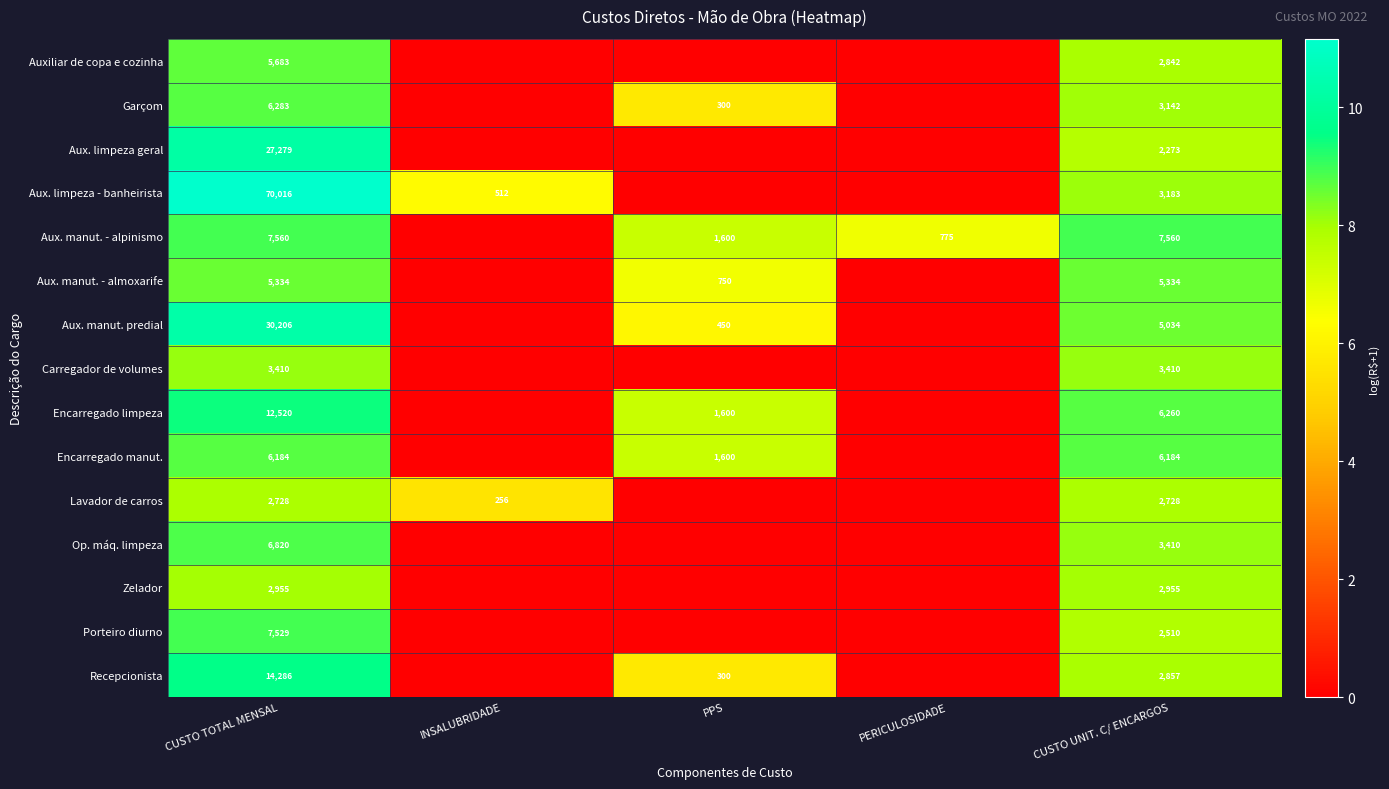

Which has a higher value, PERICULOSIDADE or INSALUBRIDADE?

PERICULOSIDADE